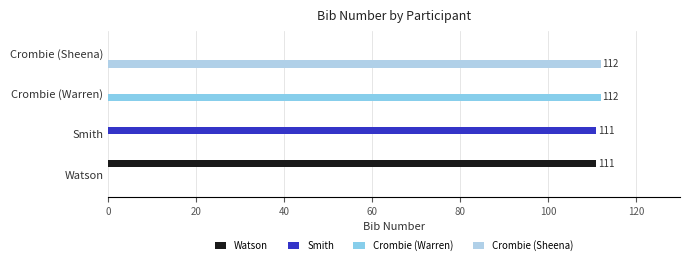

Is it true that Watson equals 150 at Watson?

False